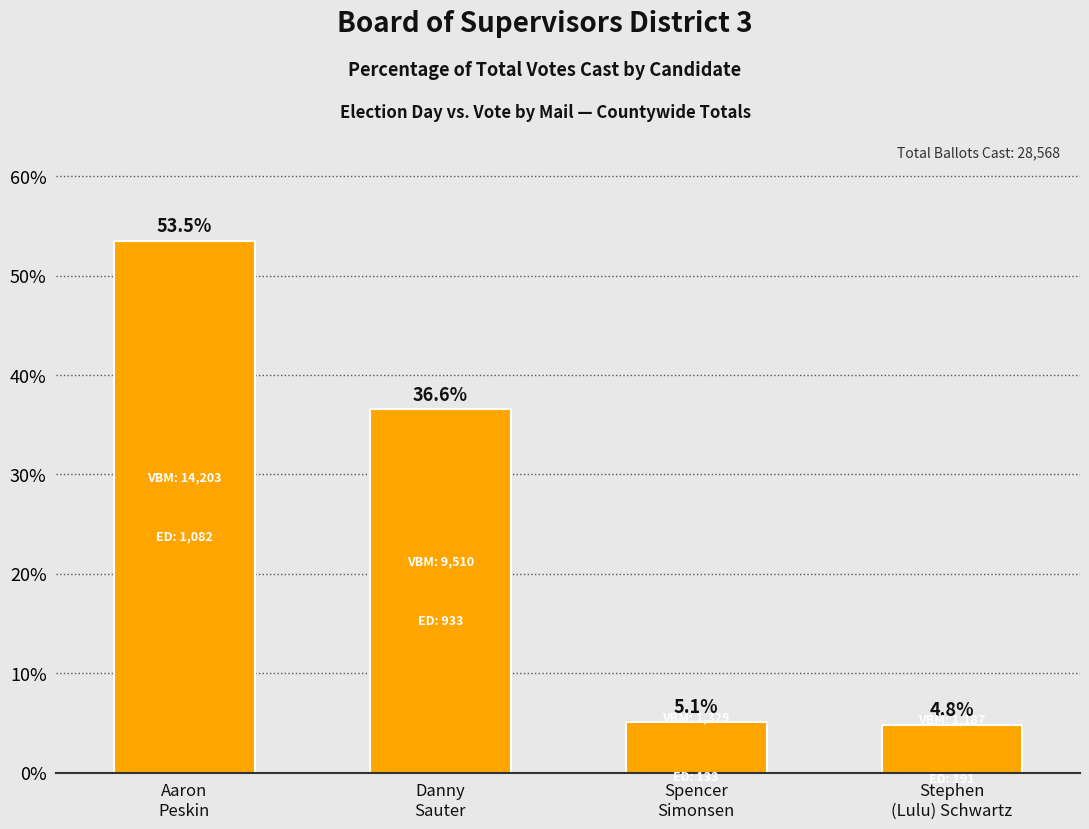

Reading left to right, list all the values displayed in this chart.

53.5	36.6	5.1	4.8